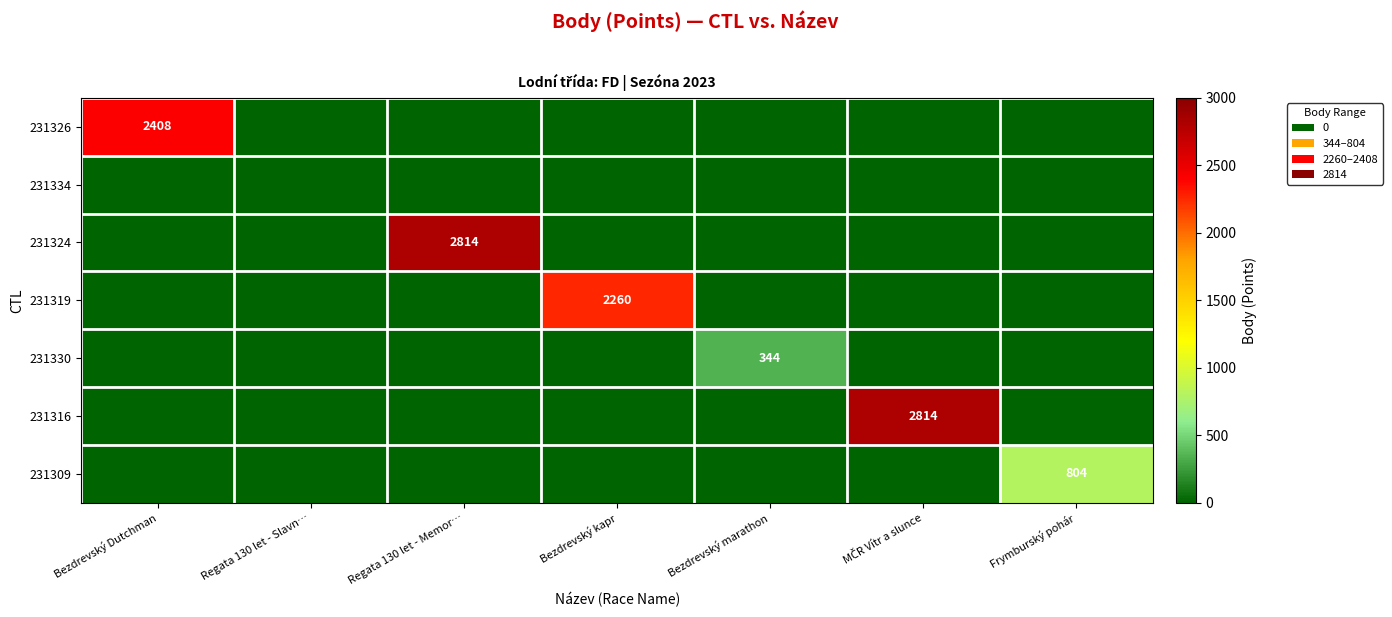

What is the spread (max minus min) of values at Regata 130 let - Memor…?

2814